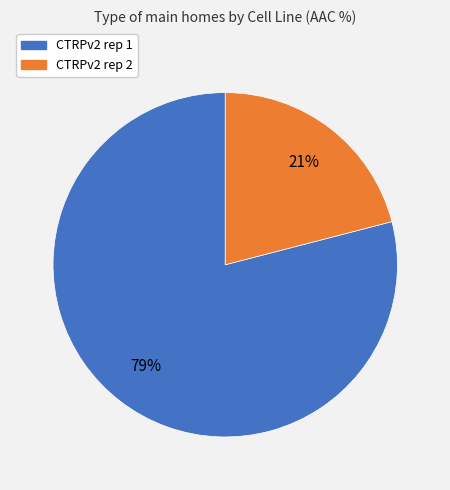

What percentage is the CTRPv2 rep 2 slice, to the nearest percent?

21%